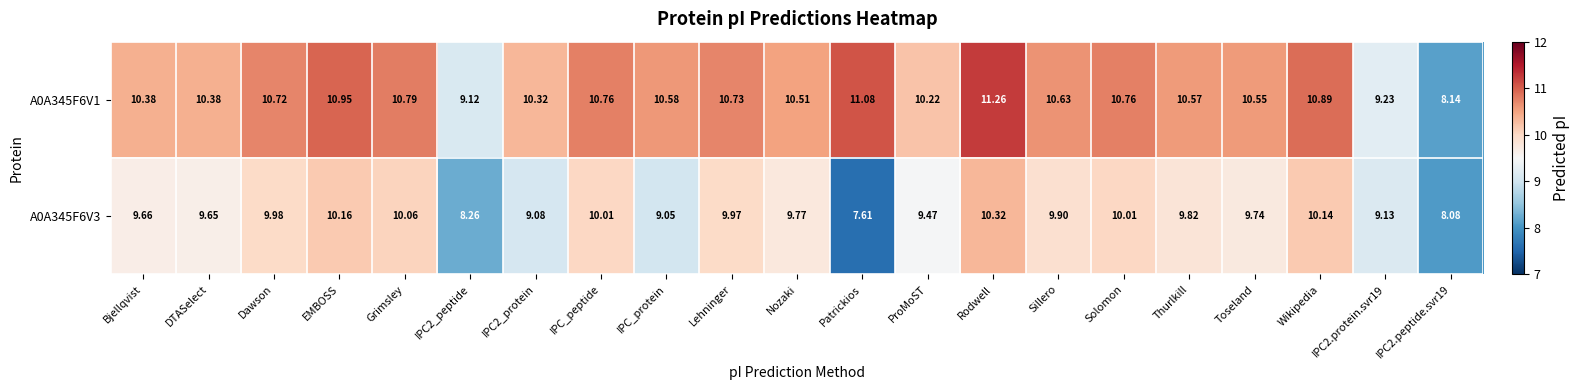

At which category is the sum across all series the highest?

Rodwell